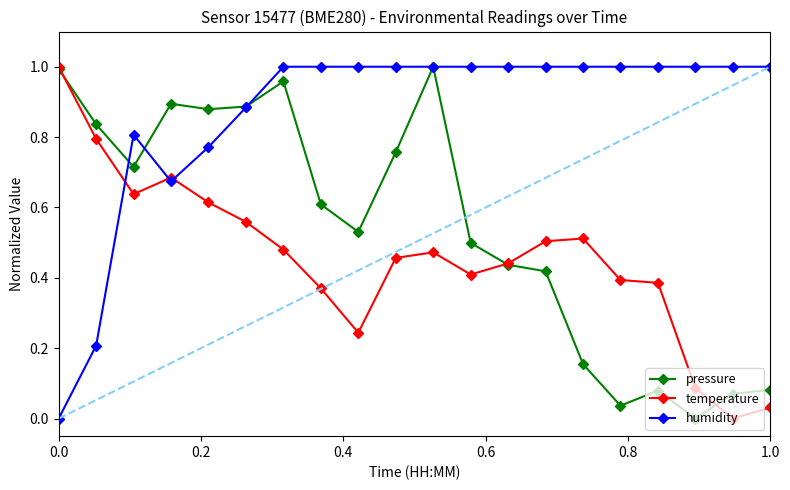

List the series in order of their overall mean, lowest first.

temperature, pressure, humidity